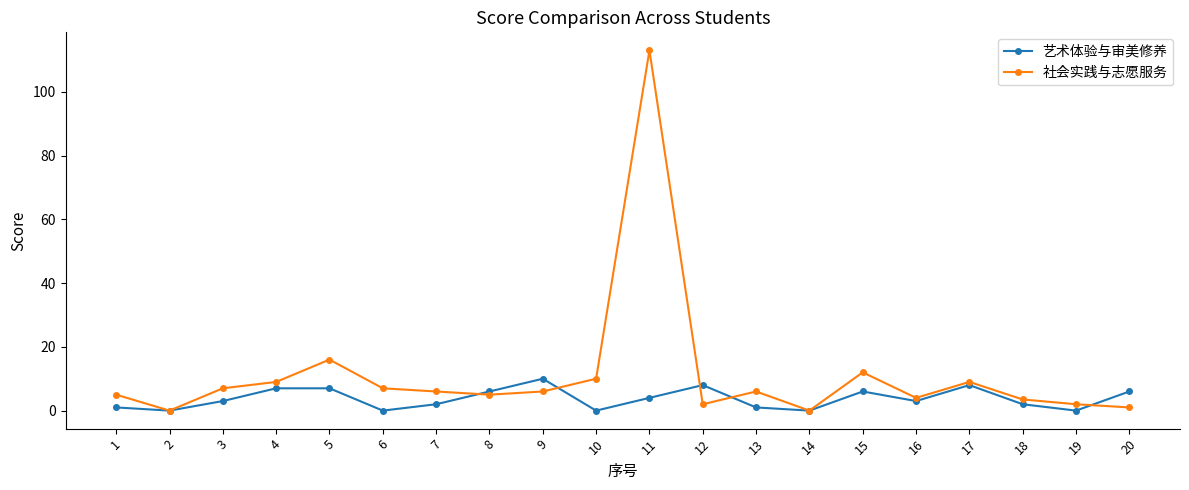

Reading left to right, extract all data points from this chart.

艺术体验与审美修养: 1=1.0	2=0.0	3=3.0	4=7.0	5=7.0	6=0.0	7=2.0	8=6.0	9=10.0	10=0.0	11=4.0	12=8.0	13=1.0	14=0.0	15=6.0	16=3.0	17=8.0	18=2.0	19=0.0	20=6.0
社会实践与志愿服务: 1=5.0	2=0.0	3=7.0	4=9.0	5=16.0	6=7.0	7=6.0	8=5.0	9=6.0	10=10.0	11=113.0	12=2.0	13=6.0	14=0.0	15=12.0	16=4.0	17=9.0	18=3.5	19=2.0	20=1.0